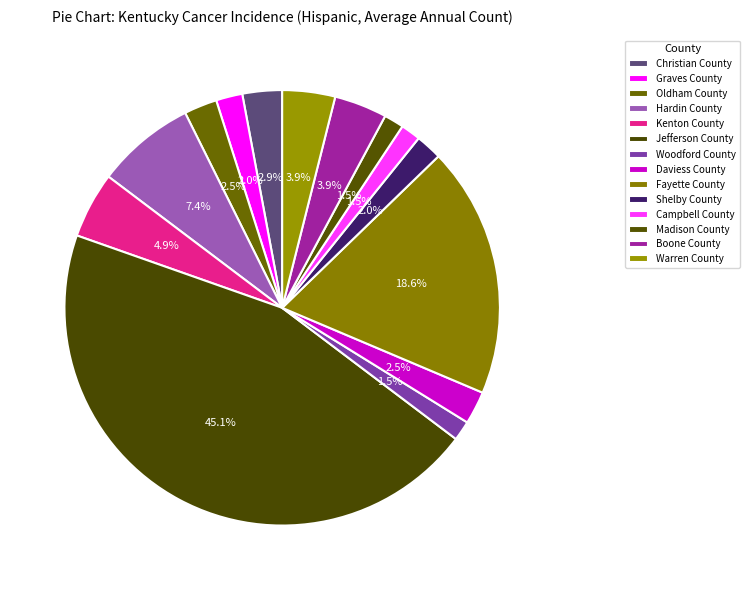

Which category has the biggest portion of the pie?

Jefferson County